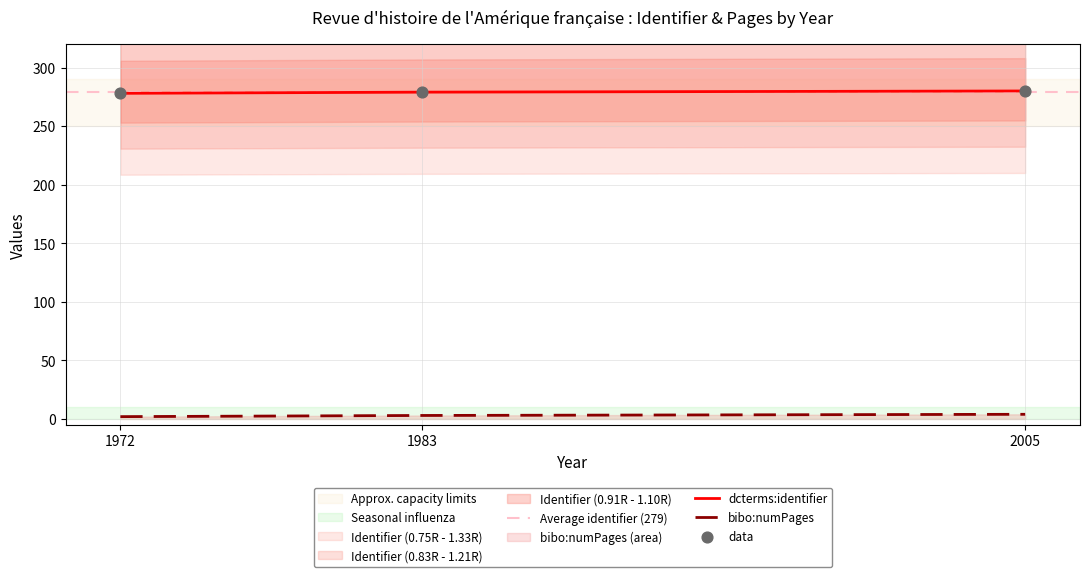

At how many categories does at least one series exceed 64?

3